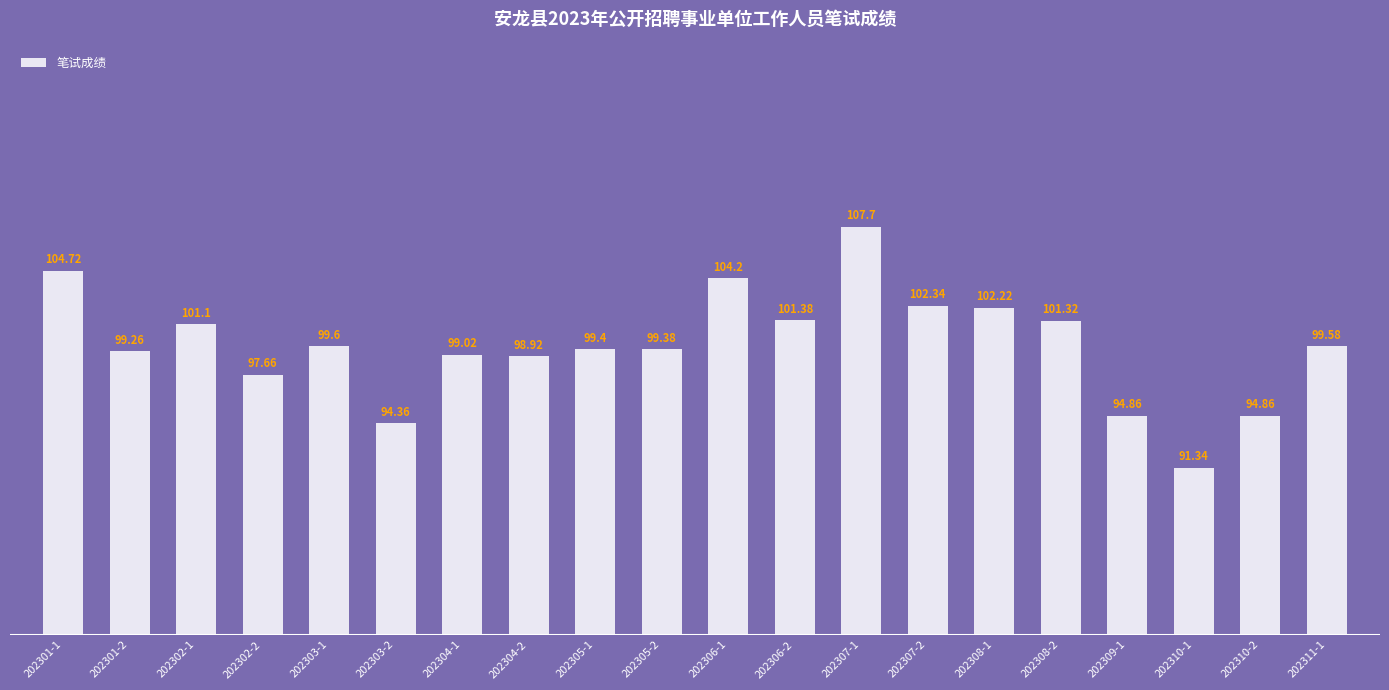

What position from the left is 202311-1?

20